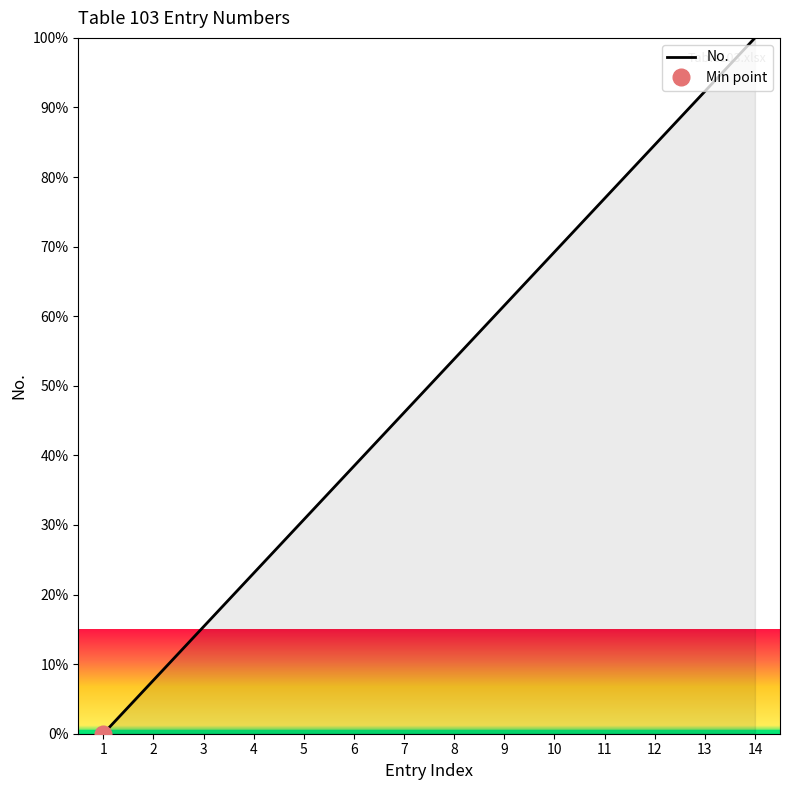

True or false: the data shows 0.0 at 1.

True